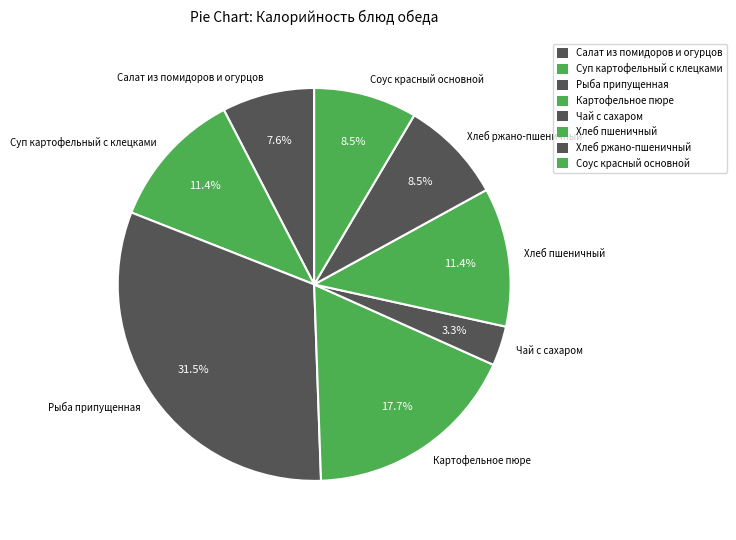

To the nearest percent, what is the difference between the largest and smallest slice percentages?

28%